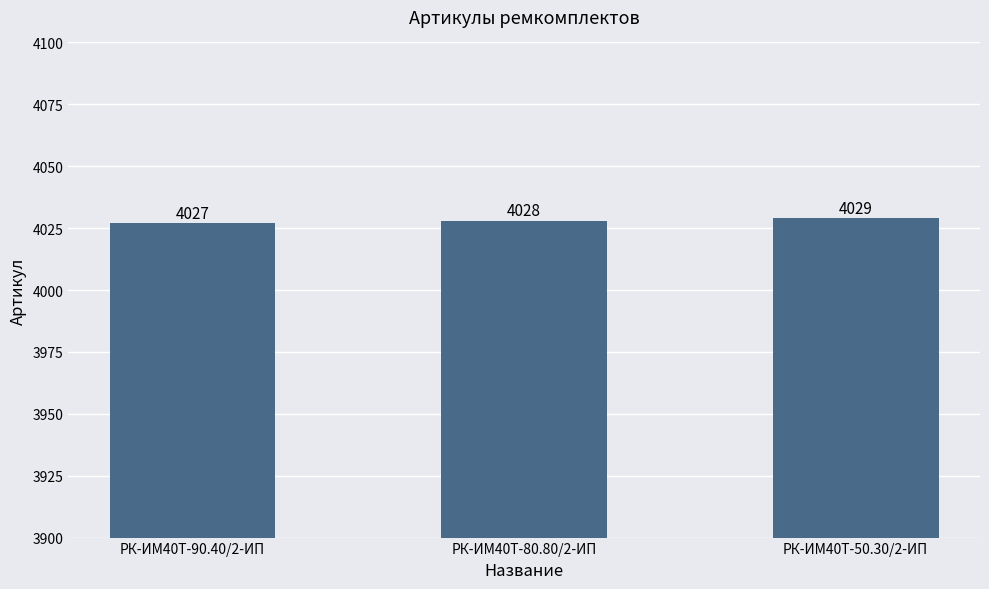

Reading left to right, extract all data points from this chart.

РК-ИМ40T-90.40/2-ИП=4027	РК-ИМ40T-80.80/2-ИП=4028	РК-ИМ40T-50.30/2-ИП=4029